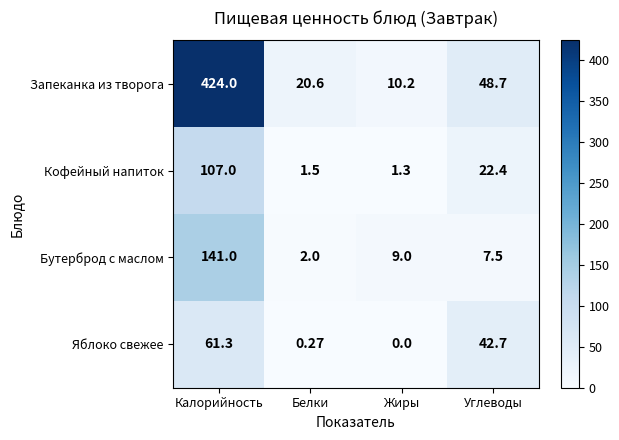

What is the total value across all series at Жиры?

20.5